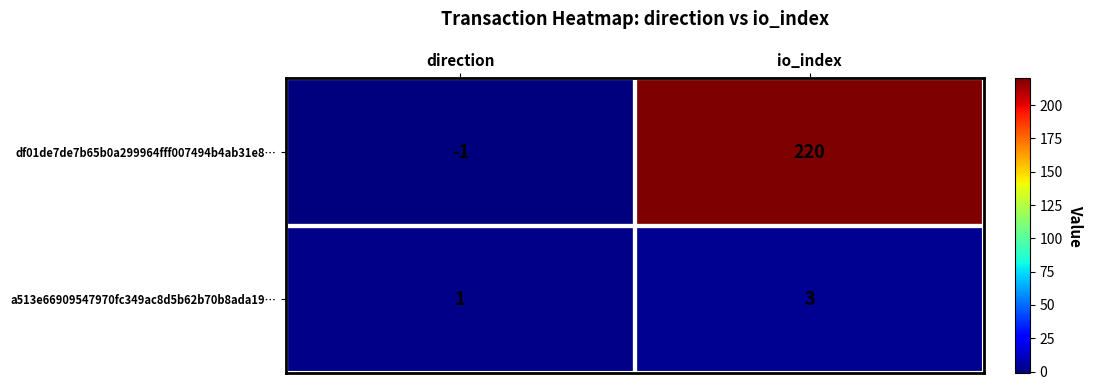

Is it true that df01de7de7b65b0a299964fff007494b4ab31e8… equals -2 at direction?

False